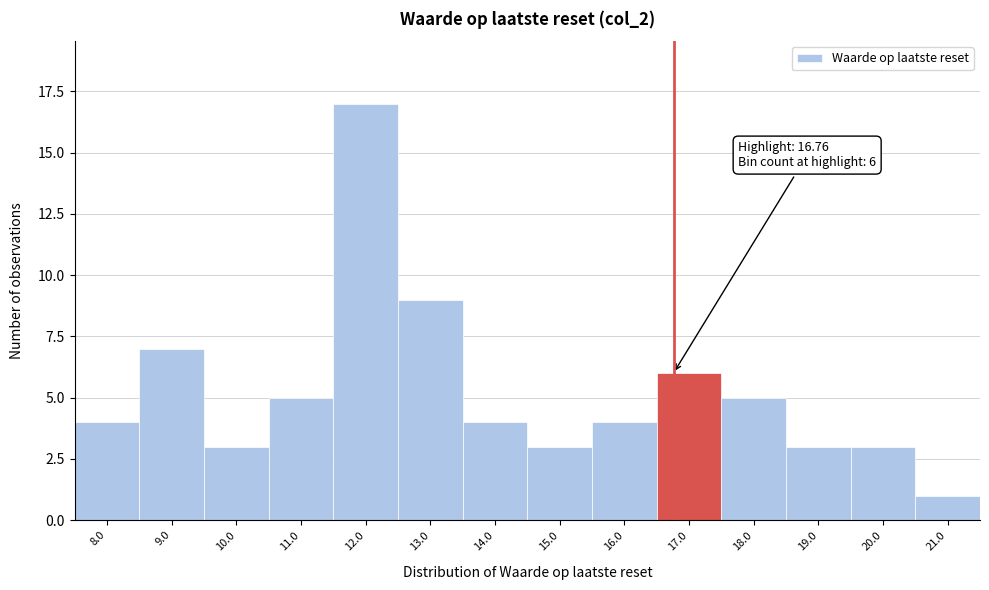

Over which range of the x-axis is the bar tallest?

11.5 to 12.5